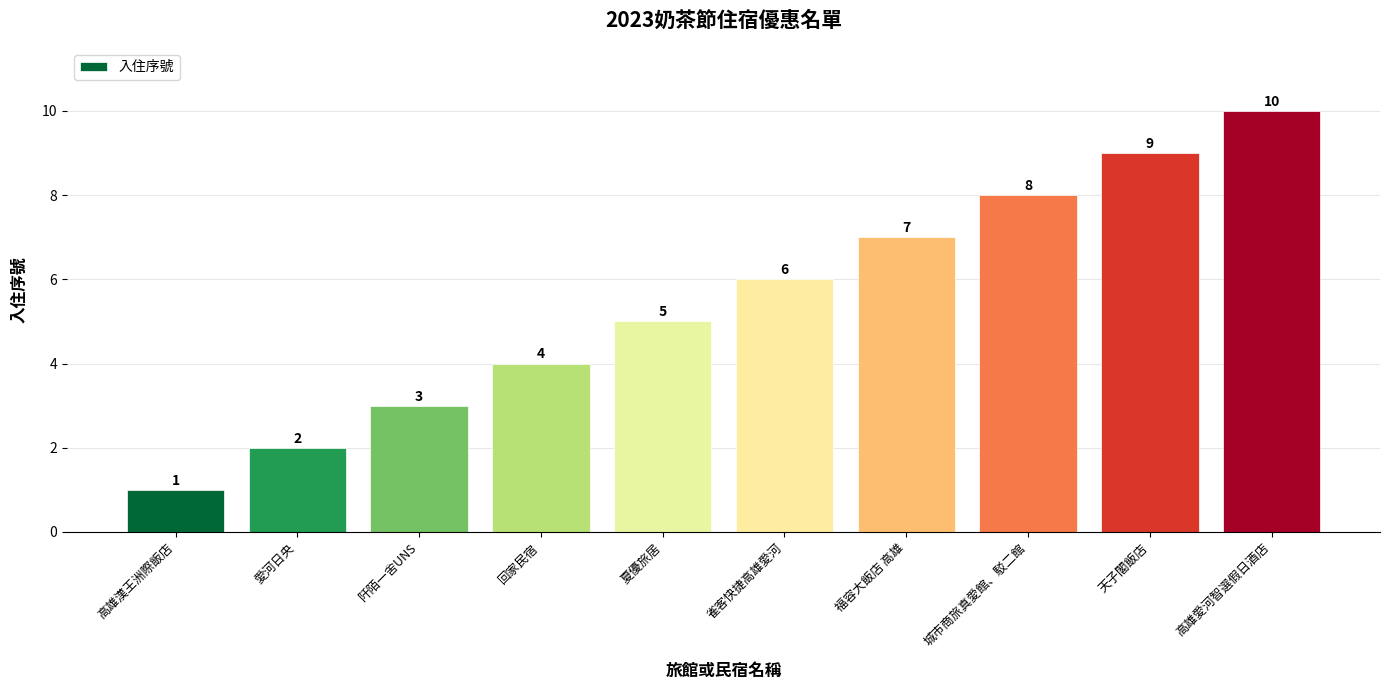

Reading right to left, extract all data points from this chart.

高雄愛河智選假日酒店=10	天子閣飯店=9	城市商旅真愛館、駁二館=8	福容大飯店 高雄=7	雀客快捷高雄愛河=6	夏優旅居=5	回家民宿=4	阡陌一舍UNS=3	愛河日央=2	高雄漢王洲際飯店=1